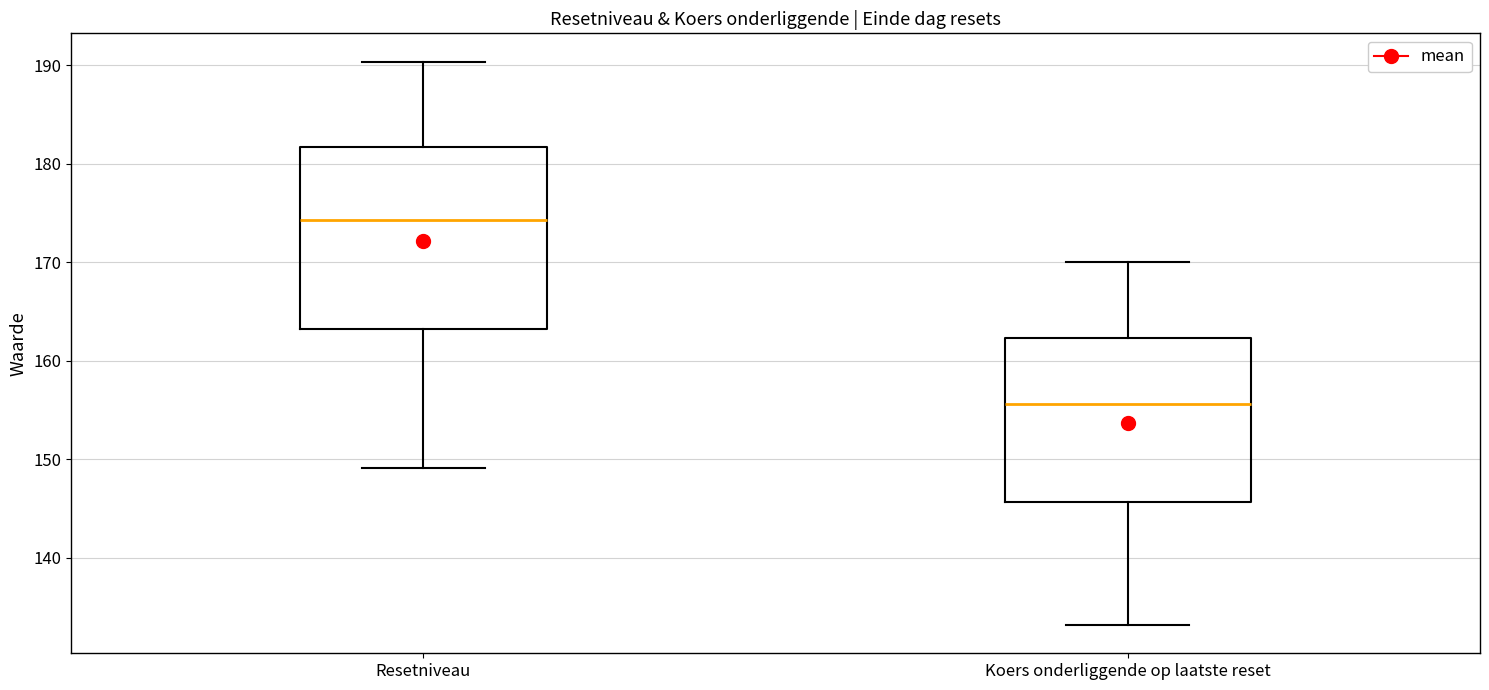

Reading left to right, read every box against the y-axis: the position of its median line, the range the box covers, and the ends of its whiskers. The values are not printed on the chart, so give them approximately, as read against the axis.

Resetniveau: median 174, box 163 to 182, whiskers 149 to 190
Koers onderliggende op laatste reset: median 156, box 146 to 162, whiskers 133 to 170